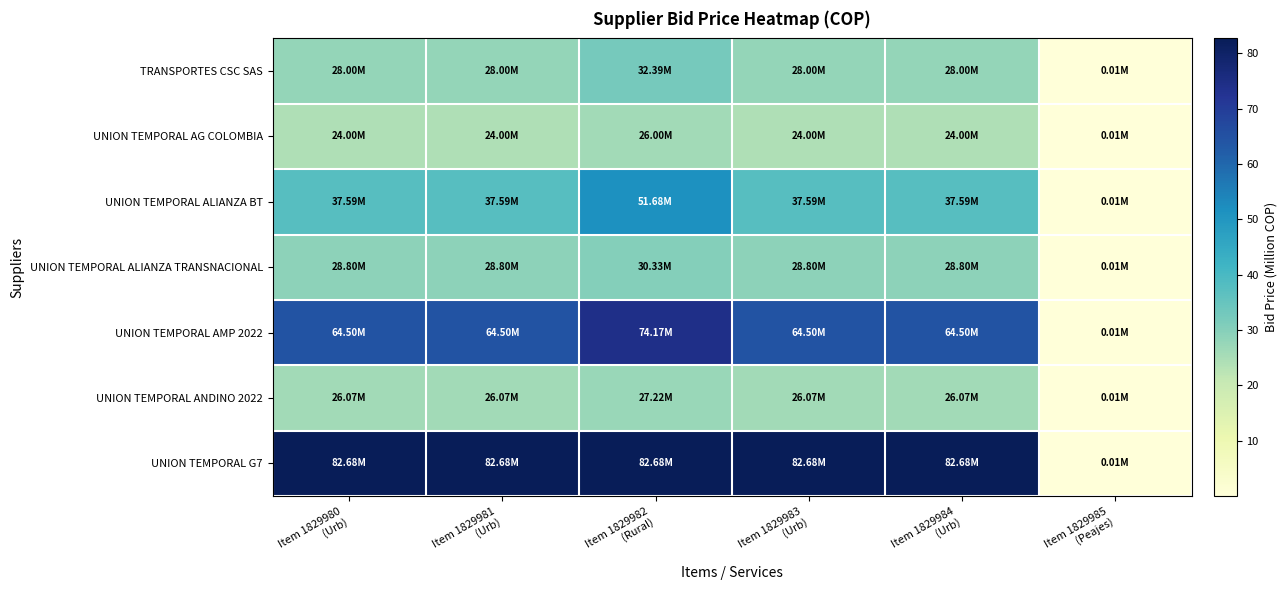

Reading left to right, transcribe all the data shown in this chart.

TRANSPORTES CSC SAS: Item 1829980
(Urb)=28.0	Item 1829981
(Urb)=28.0	Item 1829982
(Rural)=32.4	Item 1829983
(Urb)=28.0	Item 1829984
(Urb)=28.0	Item 1829985
(Peajes)=0.0
UNION TEMPORAL AG COLOMBIA: Item 1829980
(Urb)=24.0	Item 1829981
(Urb)=24.0	Item 1829982
(Rural)=26.0	Item 1829983
(Urb)=24.0	Item 1829984
(Urb)=24.0	Item 1829985
(Peajes)=0.0
UNION TEMPORAL ALIANZA BT: Item 1829980
(Urb)=37.6	Item 1829981
(Urb)=37.6	Item 1829982
(Rural)=51.7	Item 1829983
(Urb)=37.6	Item 1829984
(Urb)=37.6	Item 1829985
(Peajes)=0.0
UNION TEMPORAL ALIANZA TRANSNACIONAL: Item 1829980
(Urb)=28.8	Item 1829981
(Urb)=28.8	Item 1829982
(Rural)=30.3	Item 1829983
(Urb)=28.8	Item 1829984
(Urb)=28.8	Item 1829985
(Peajes)=0.0
UNION TEMPORAL AMP 2022: Item 1829980
(Urb)=64.5	Item 1829981
(Urb)=64.5	Item 1829982
(Rural)=74.2	Item 1829983
(Urb)=64.5	Item 1829984
(Urb)=64.5	Item 1829985
(Peajes)=0.0
UNION TEMPORAL ANDINO 2022: Item 1829980
(Urb)=26.1	Item 1829981
(Urb)=26.1	Item 1829982
(Rural)=27.2	Item 1829983
(Urb)=26.1	Item 1829984
(Urb)=26.1	Item 1829985
(Peajes)=0.0
UNION TEMPORAL G7: Item 1829980
(Urb)=82.7	Item 1829981
(Urb)=82.7	Item 1829982
(Rural)=82.7	Item 1829983
(Urb)=82.7	Item 1829984
(Urb)=82.7	Item 1829985
(Peajes)=0.0